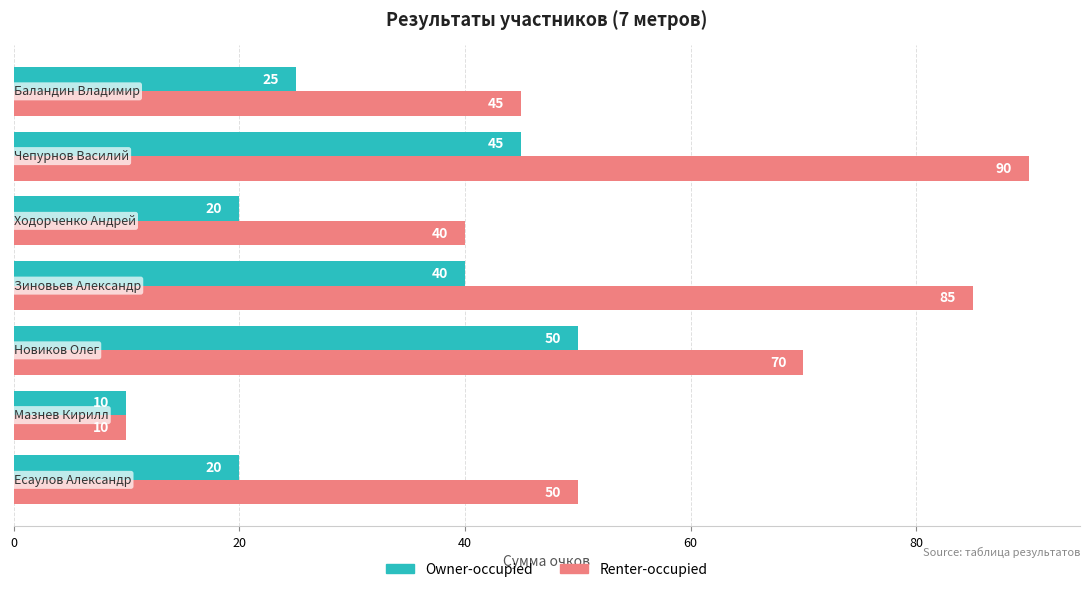

What is the difference between the second highest and second lowest values in the Renter-occupied series?

45